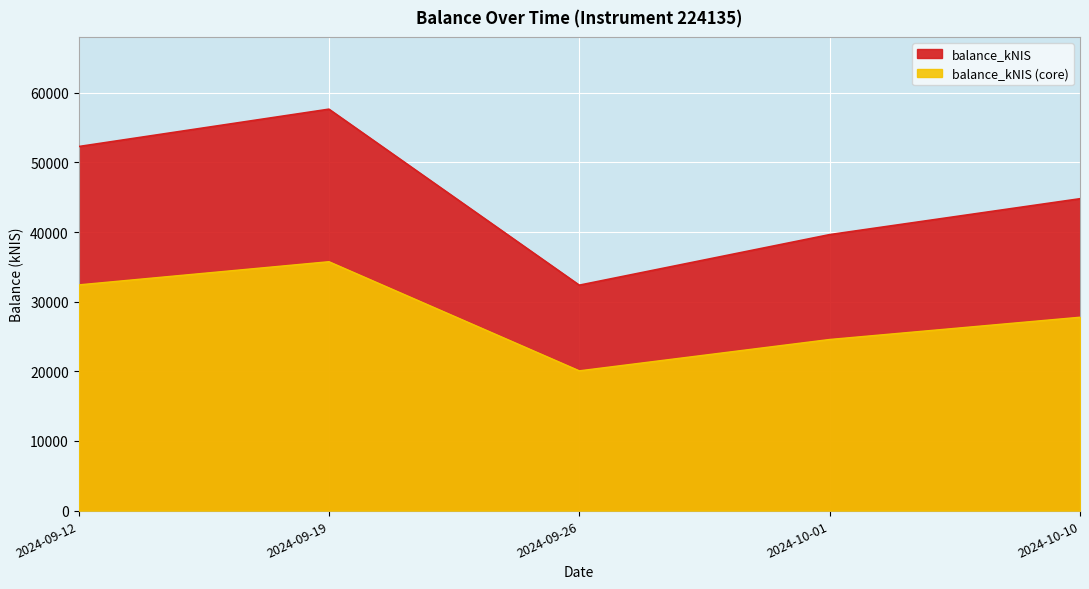

Reading right to left, extract all data points from this chart.

44790.2	39635.8	32374.9	57653.7	52283.2